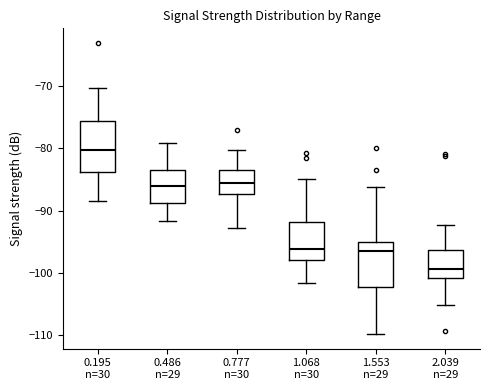

Reading left to right, read every box against the y-axis: the position of its median line, the range the box covers, and the ends of its whiskers. The values are not printed on the chart, so give them approximately, as read against the axis.

0.195 n=30: median -80, box -84 to -76, whiskers -88 to -70
0.486 n=29: median -86, box -89 to -83, whiskers -92 to -79
0.777 n=30: median -86, box -87 to -83, whiskers -93 to -80
1.068 n=30: median -96, box -98 to -92, whiskers -102 to -85
1.553 n=29: median -96, box -102 to -95, whiskers -110 to -86
2.039 n=29: median -99, box -101 to -96, whiskers -105 to -92